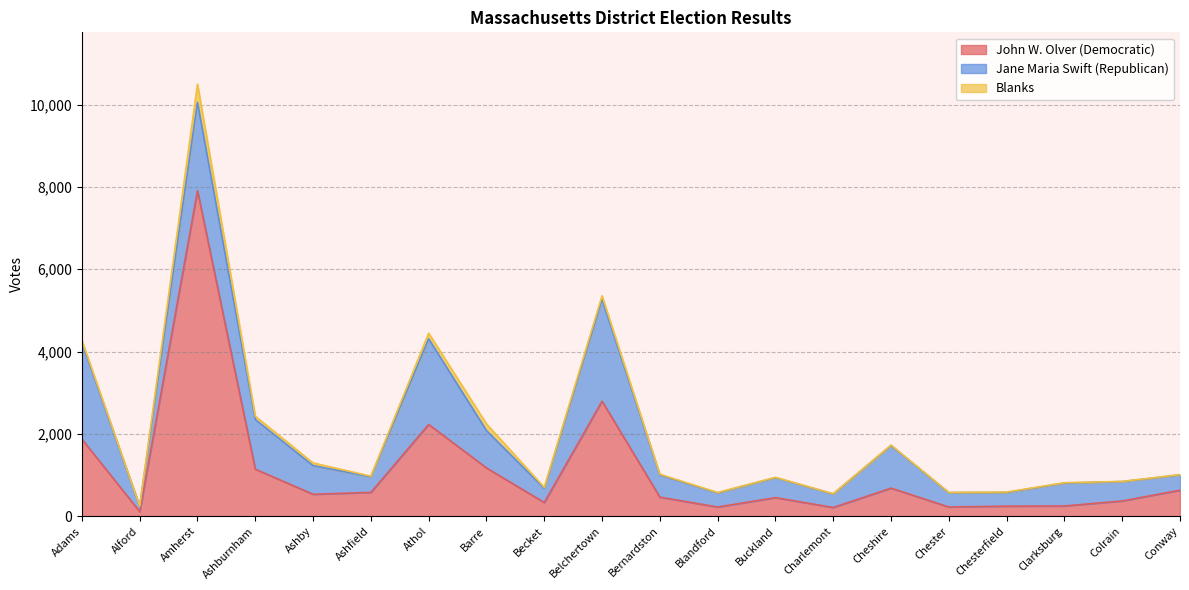

Reading left to right, list all the values displayed in this chart.

John W. Olver (Democratic): Adams=1872	Alford=111	Amherst=7907	Ashburnham=1141	Ashby=533	Ashfield=578	Athol=2228	Barre=1172	Becket=332	Belchertown=2793	Bernardston=463	Blandford=222	Buckland=451	Charlemont=211	Cheshire=681	Chester=223	Chesterfield=244	Clarksburg=248	Colrain=370	Conway=631
Jane Maria Swift (Republican): Adams=2345	Alford=129	Amherst=2144	Ashburnham=1207	Ashby=695	Ashfield=379	Athol=2080	Barre=907	Becket=345	Belchertown=2471	Bernardston=539	Blandford=345	Buckland=485	Charlemont=329	Cheshire=1036	Chester=349	Chesterfield=333	Clarksburg=556	Colrain=471	Conway=371
Blanks: Adams=57	Alford=3	Amherst=443	Ashburnham=80	Ashby=65	Ashfield=15	Athol=138	Barre=163	Becket=24	Belchertown=90	Bernardston=17	Blandford=9	Buckland=8	Charlemont=6	Cheshire=11	Chester=5	Chesterfield=10	Clarksburg=9	Colrain=4	Conway=8